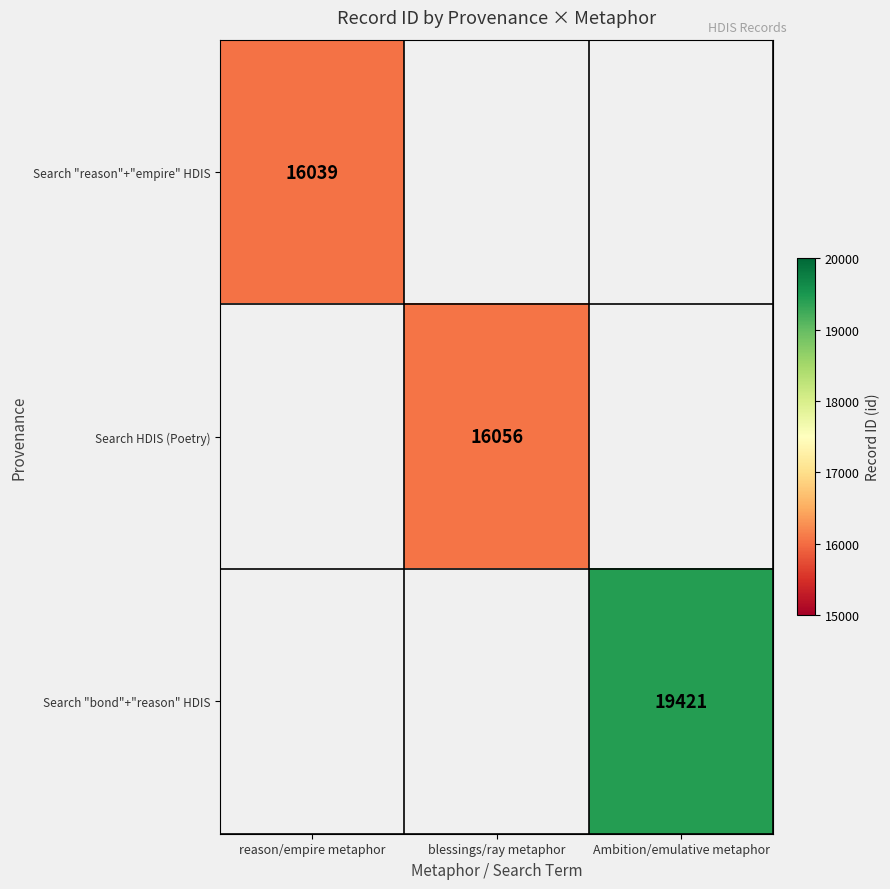

What is the greatest value displayed?

19421.0